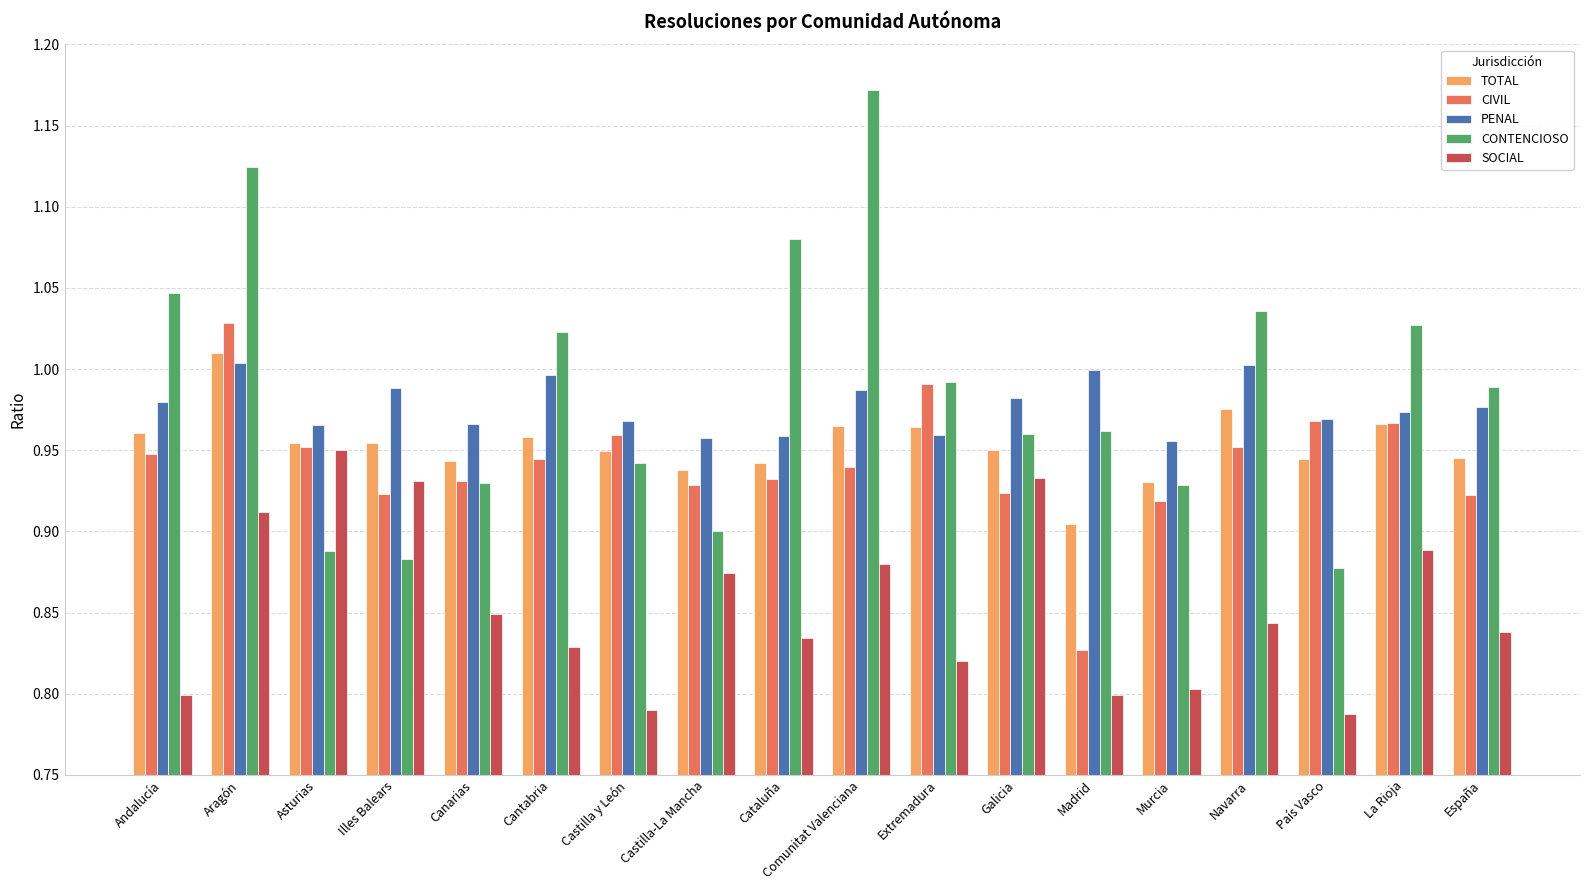

At which label does CIVIL reach its minimum?

Madrid